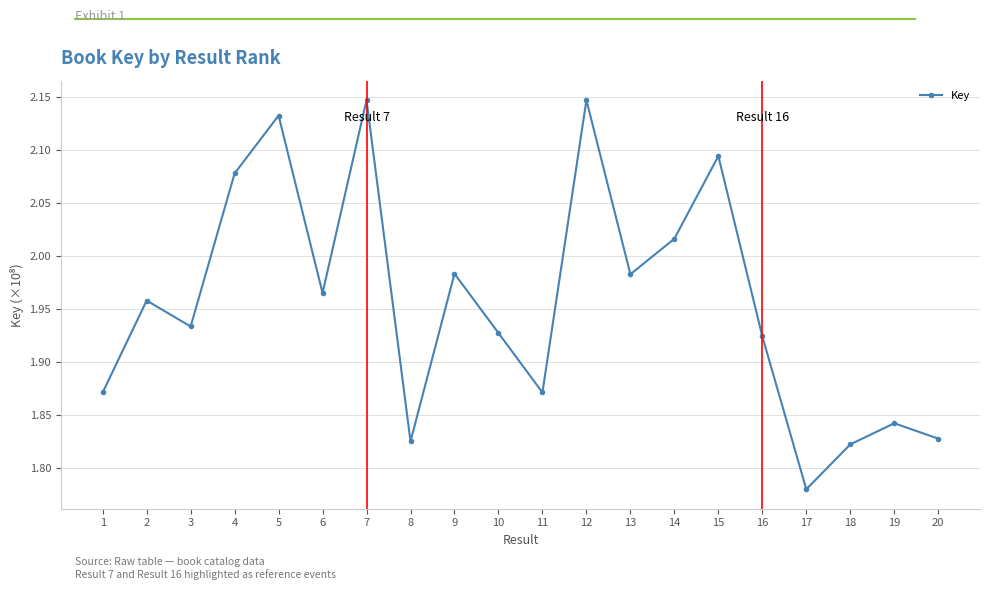

True or false: the data shows 207772384 at 4.

True